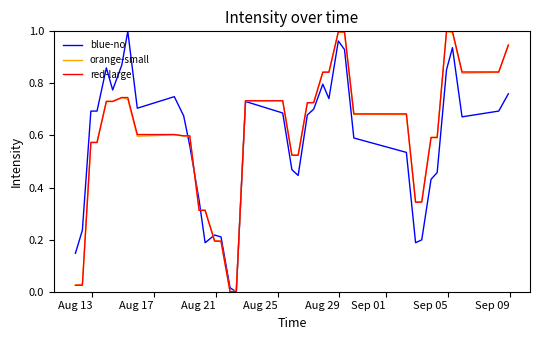

Does the chart have visible grid lines?

No